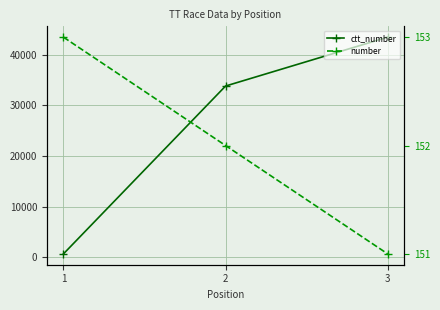

What is the maximum value shown in the chart?

43439